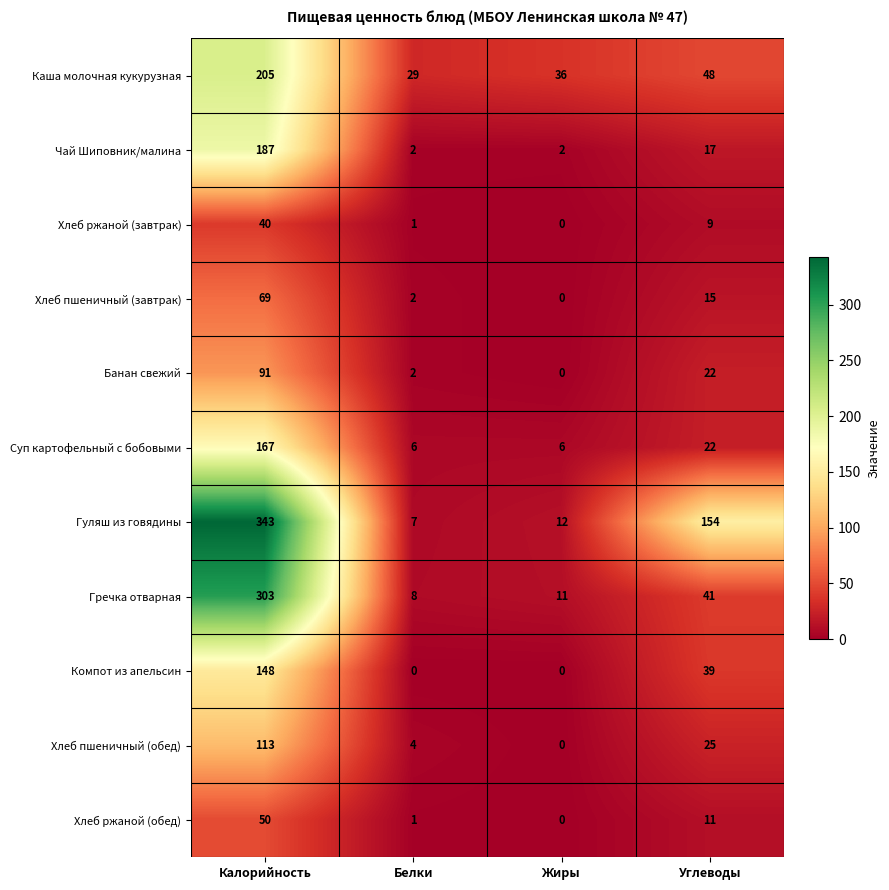

The Каша молочная кукурузная series shows 339 at Калорийность. True or false?

False